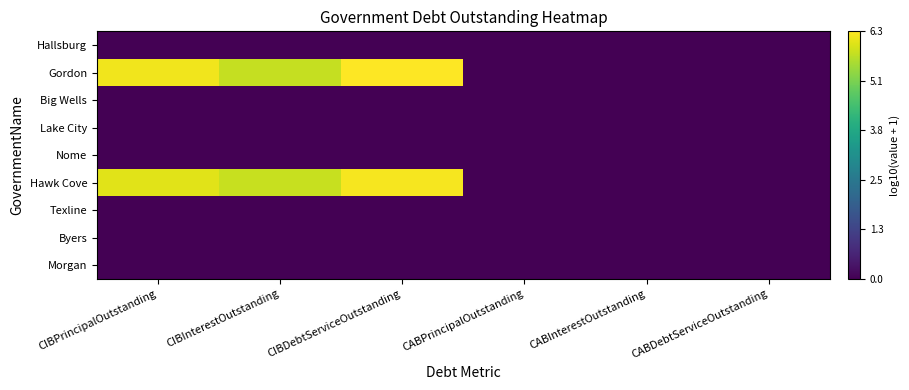

Reading right to left, transcribe all the data shown in this chart.

Hallsburg: CABDebtServiceOutstanding=0.0	CABInterestOutstanding=0.0	CABPrincipalOutstanding=0.0	CIBDebtServiceOutstanding=0.0	CIBInterestOutstanding=0.0	CIBPrincipalOutstanding=0.0
Gordon: CABDebtServiceOutstanding=0.0	CABInterestOutstanding=0.0	CABPrincipalOutstanding=0.0	CIBDebtServiceOutstanding=6.3	CIBInterestOutstanding=5.8	CIBPrincipalOutstanding=6.2
Big Wells: CABDebtServiceOutstanding=0.0	CABInterestOutstanding=0.0	CABPrincipalOutstanding=0.0	CIBDebtServiceOutstanding=0.0	CIBInterestOutstanding=0.0	CIBPrincipalOutstanding=0.0
Lake City: CABDebtServiceOutstanding=0.0	CABInterestOutstanding=0.0	CABPrincipalOutstanding=0.0	CIBDebtServiceOutstanding=0.0	CIBInterestOutstanding=0.0	CIBPrincipalOutstanding=0.0
Nome: CABDebtServiceOutstanding=0.0	CABInterestOutstanding=0.0	CABPrincipalOutstanding=0.0	CIBDebtServiceOutstanding=0.0	CIBInterestOutstanding=0.0	CIBPrincipalOutstanding=0.0
Hawk Cove: CABDebtServiceOutstanding=0.0	CABInterestOutstanding=0.0	CABPrincipalOutstanding=0.0	CIBDebtServiceOutstanding=6.3	CIBInterestOutstanding=5.8	CIBPrincipalOutstanding=6.1
Texline: CABDebtServiceOutstanding=0.0	CABInterestOutstanding=0.0	CABPrincipalOutstanding=0.0	CIBDebtServiceOutstanding=0.0	CIBInterestOutstanding=0.0	CIBPrincipalOutstanding=0.0
Byers: CABDebtServiceOutstanding=0.0	CABInterestOutstanding=0.0	CABPrincipalOutstanding=0.0	CIBDebtServiceOutstanding=0.0	CIBInterestOutstanding=0.0	CIBPrincipalOutstanding=0.0
Morgan: CABDebtServiceOutstanding=0.0	CABInterestOutstanding=0.0	CABPrincipalOutstanding=0.0	CIBDebtServiceOutstanding=0.0	CIBInterestOutstanding=0.0	CIBPrincipalOutstanding=0.0